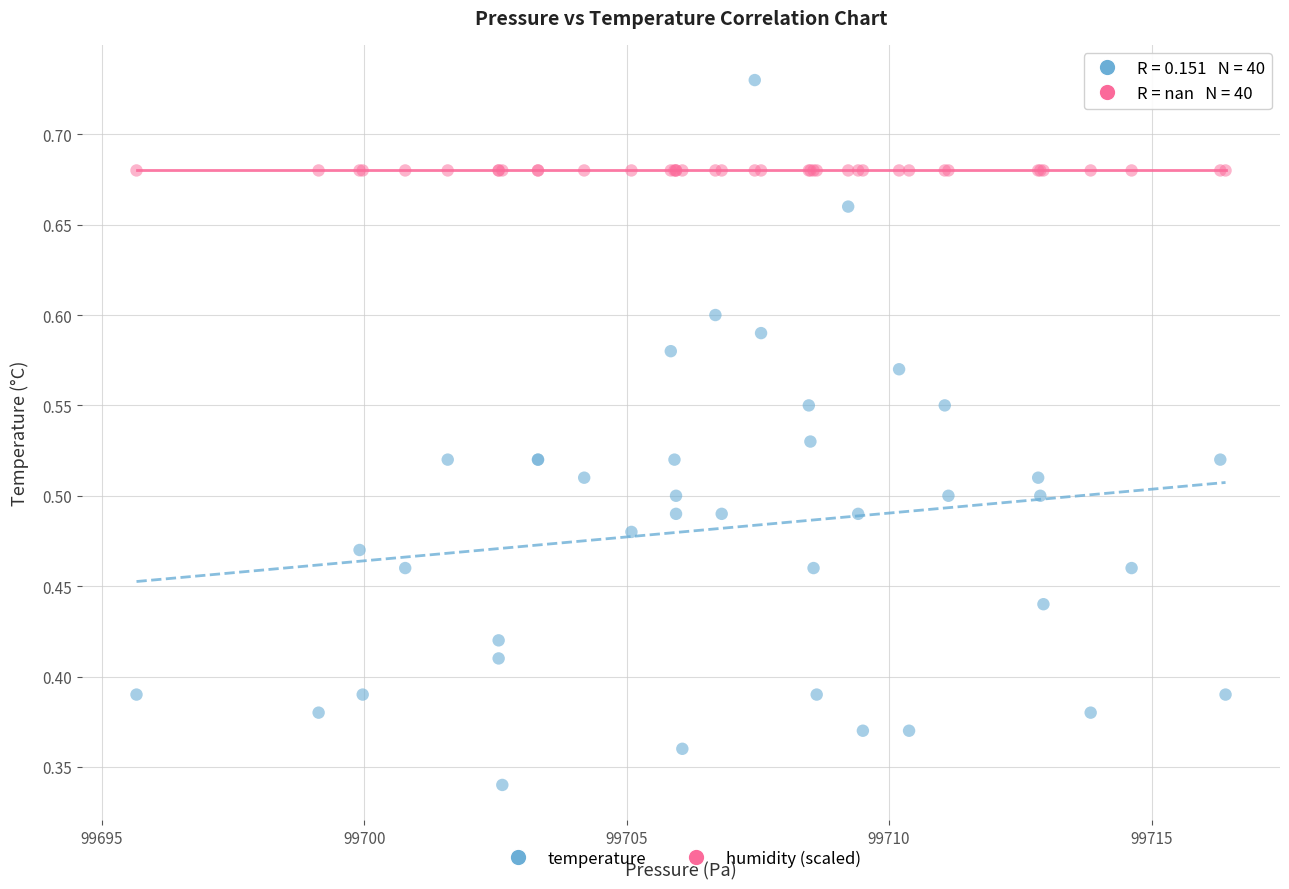

Which series reaches the minimum Y coordinate?

temperature